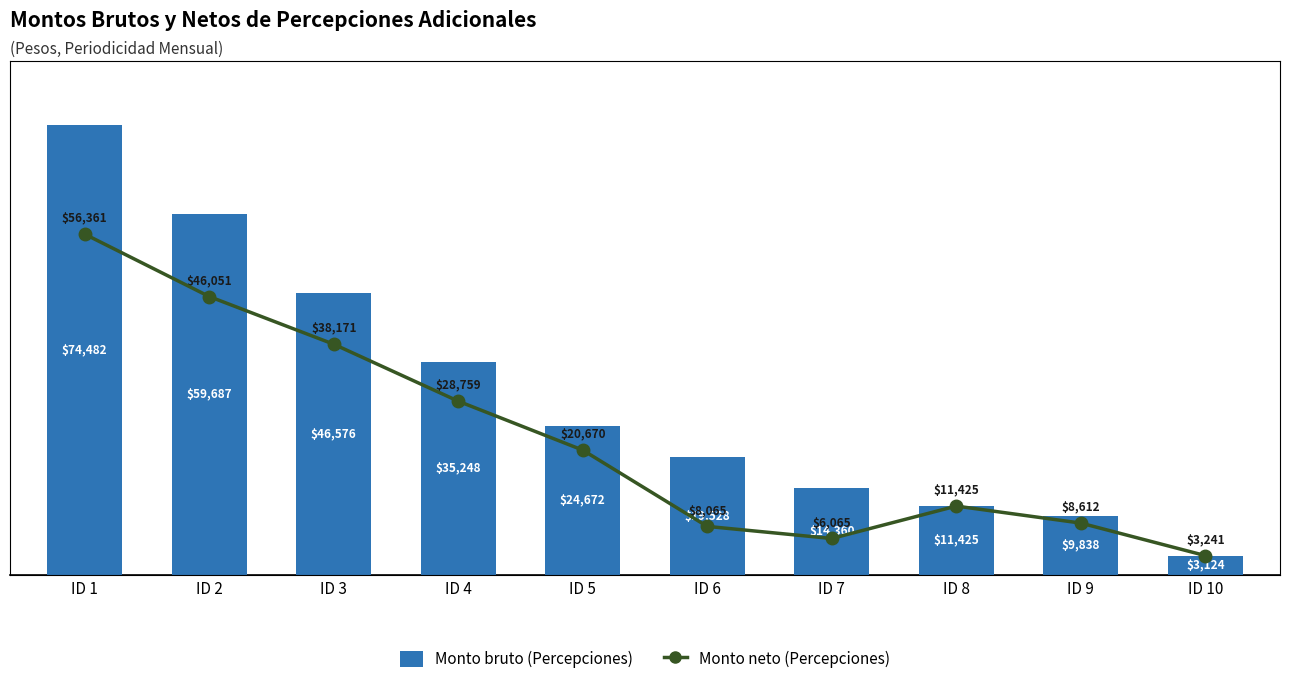

What is the minimum value shown in the chart?

3124.0